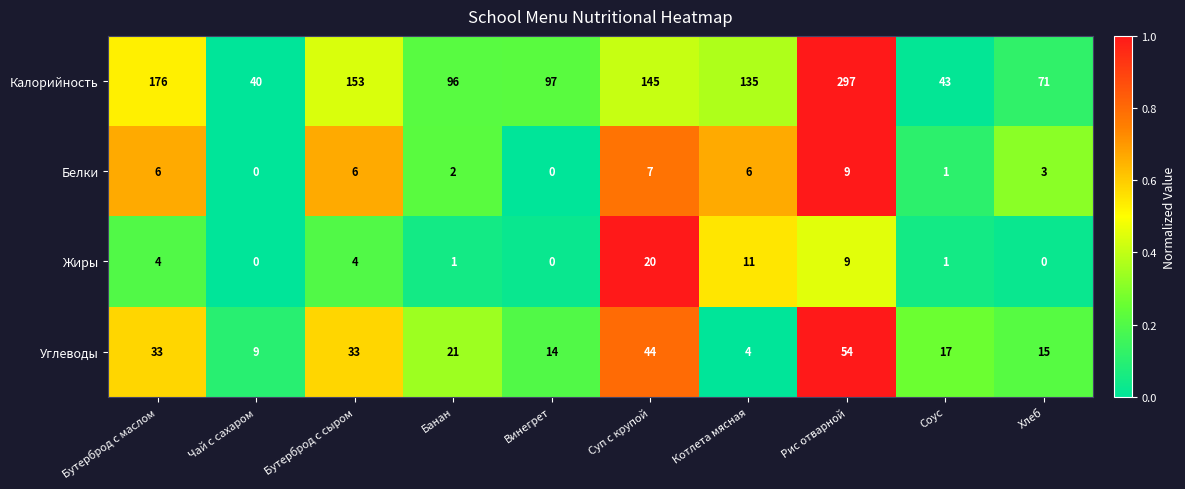

Count the Белки values in the range 1 to 6.

6